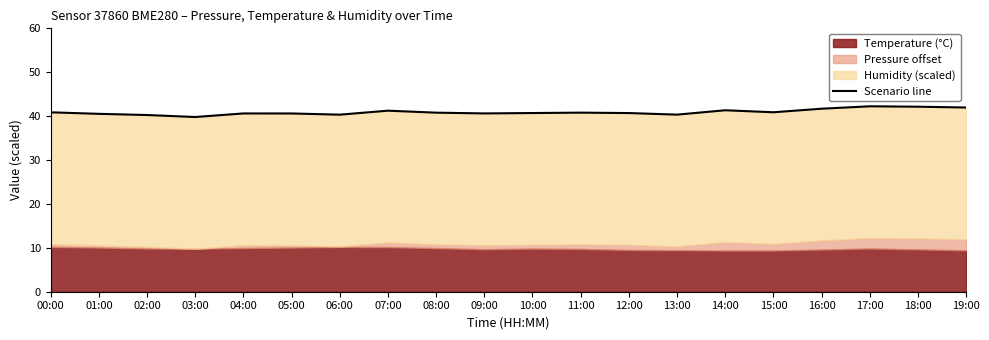

List the labels in order of value, smallest first.

03:00, 02:00, 06:00, 13:00, 01:00, 05:00, 04:00, 09:00, 12:00, 10:00, 08:00, 11:00, 00:00, 15:00, 07:00, 14:00, 16:00, 19:00, 18:00, 17:00